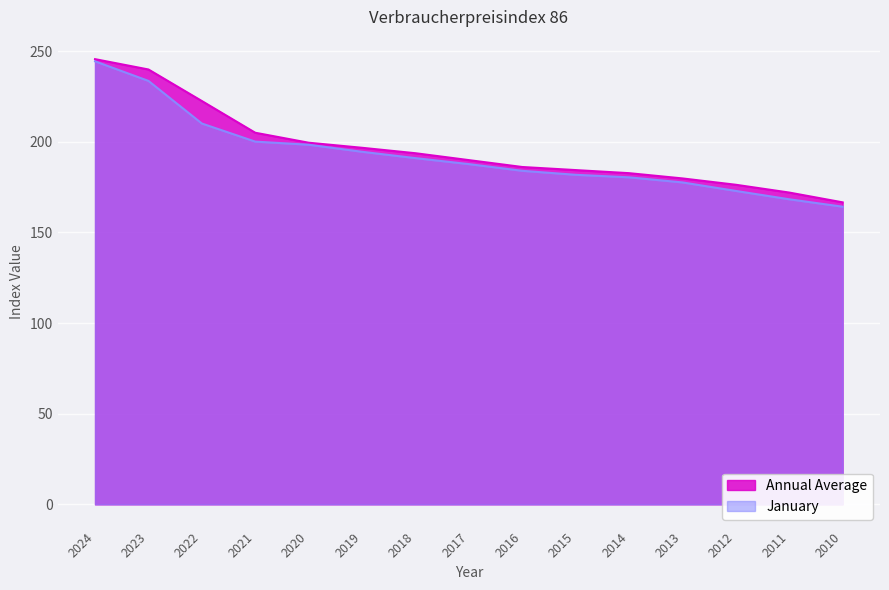

How many categories are shown in the chart?

15